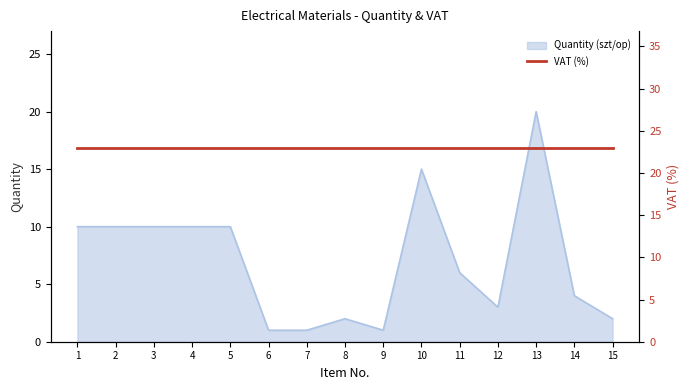

What is the change in value from 1 to 6?

-9